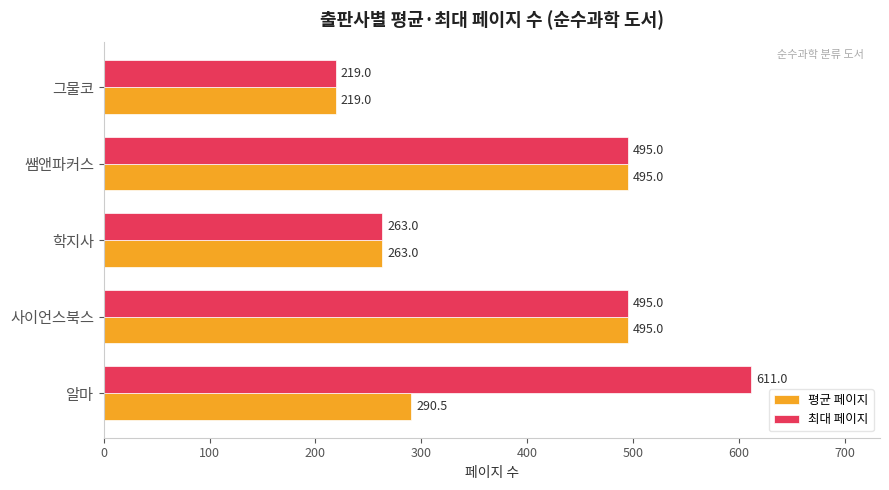

At which label is 평균 페이지 closest to 357?

알마